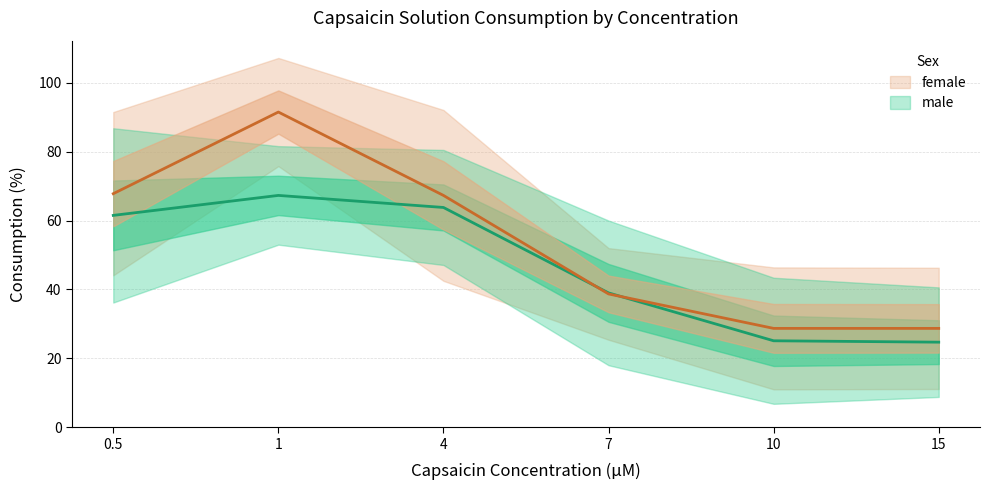

Between which two adjacent categories do male_mean and female_mean first intersect?

4 and 7